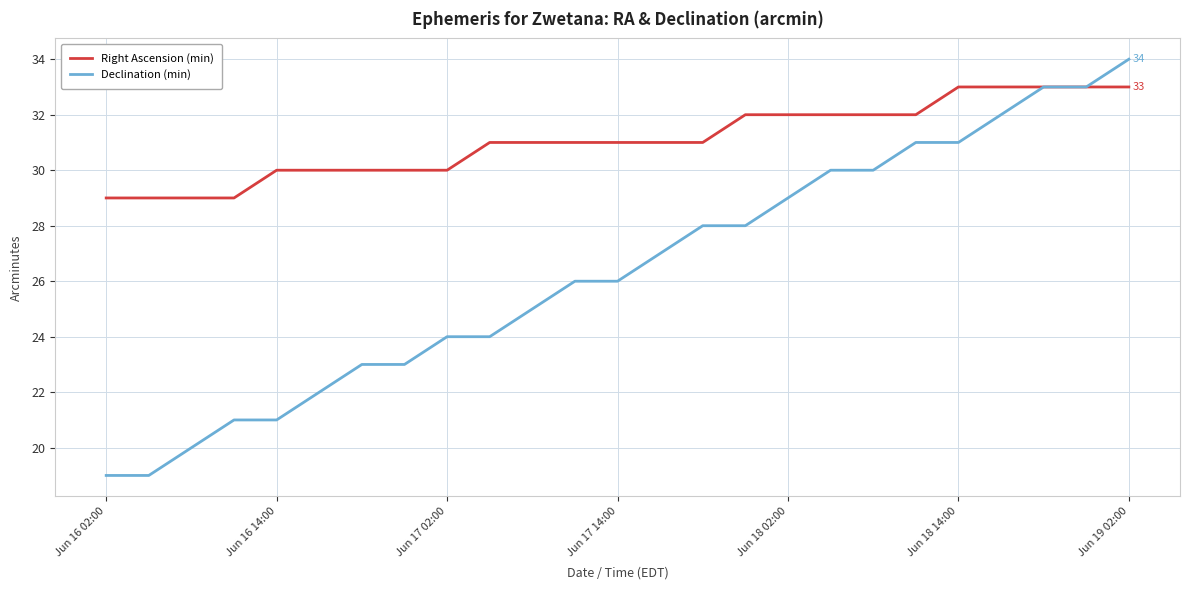

Which series has the largest total across all categories?

Right Ascension (min)